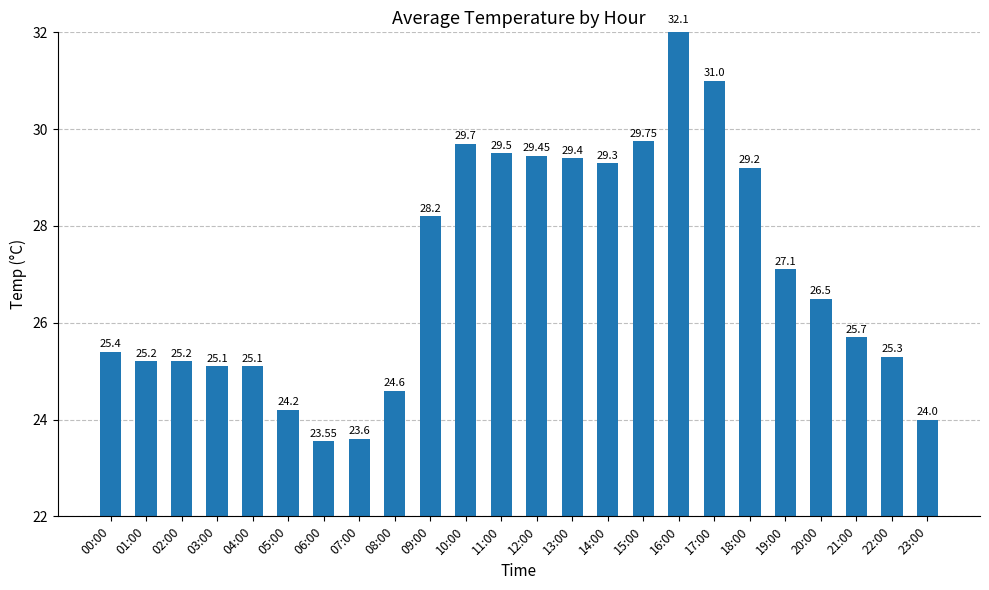

At which label does the data first exceed 26?

09:00